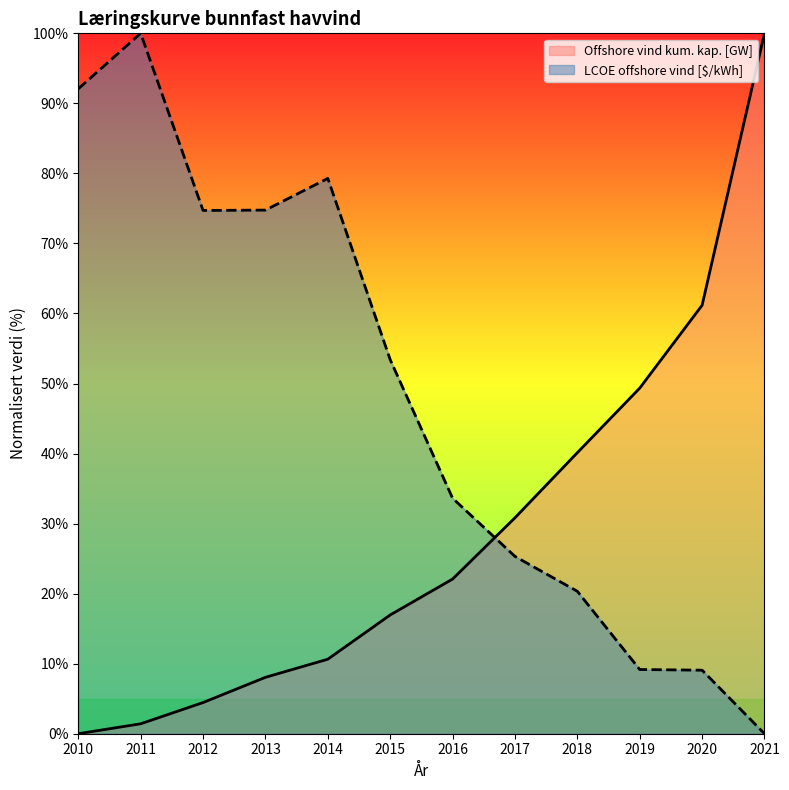

List the series in order of their overall mean, lowest first.

Offshore vind kum. kap. [GW], LCOE offshore vind [$/kWh]